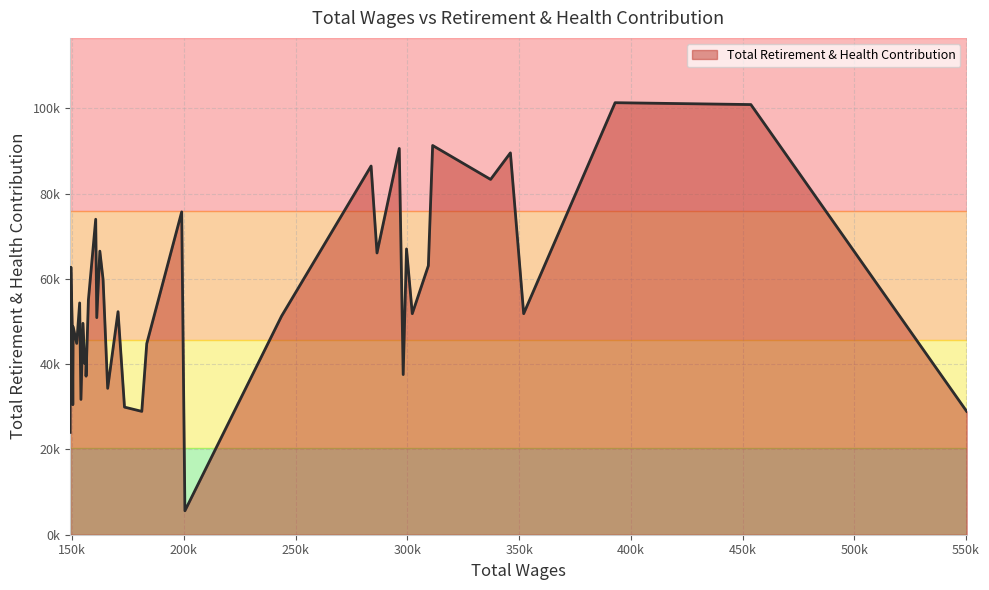

Does the chart have visible grid lines?

Yes